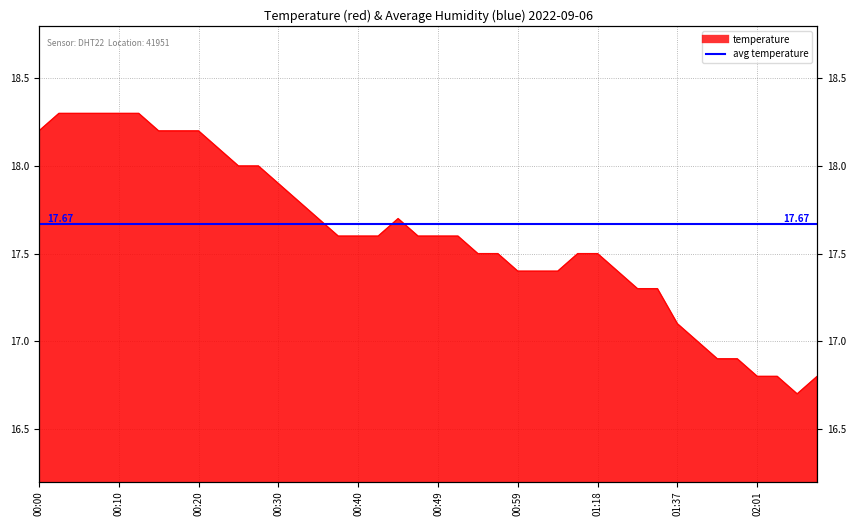

How many lines are shown in the chart?

1